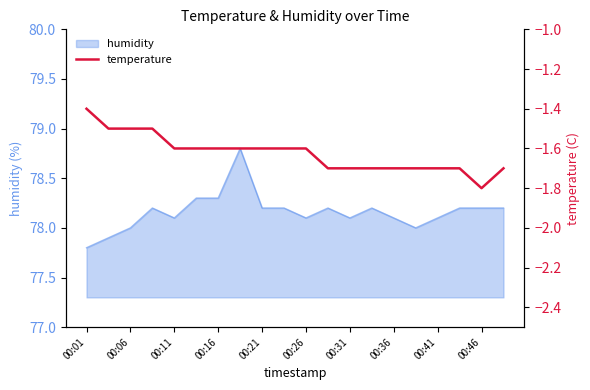

True or false: humidity has a value of 78.2 at 00:21.

True